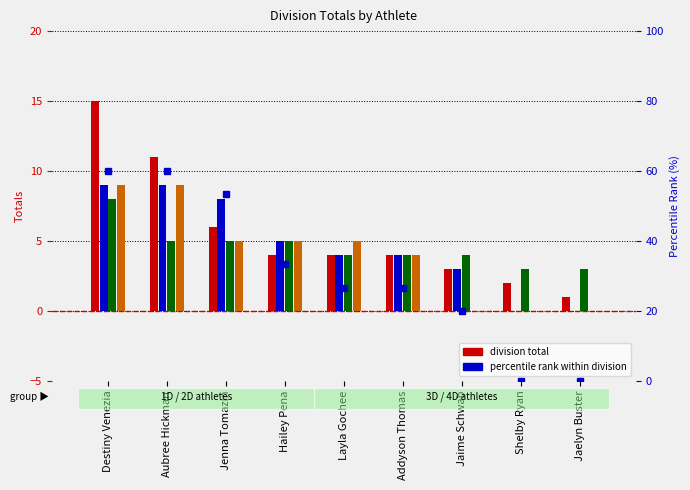

Between Destiny Venezia and Jenna Tomazin, which series saw the biggest shift?

1D Totals